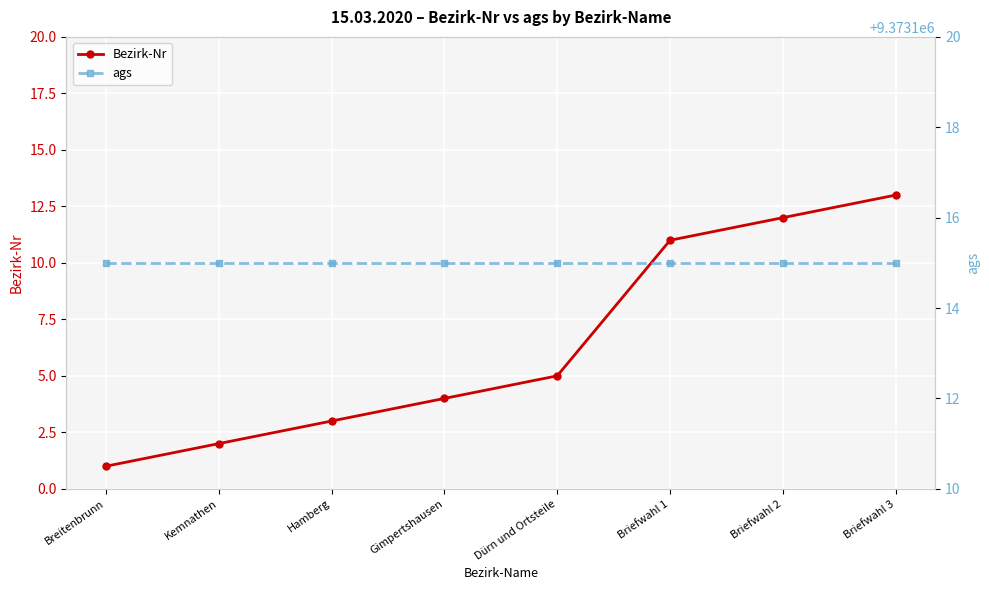

How many values in the Bezirk-Nr series exceed 5?

3